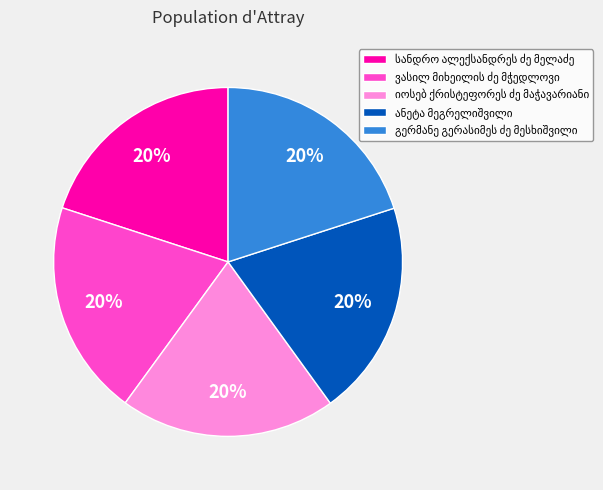

To the nearest percent, what is the average slice percentage?

20%